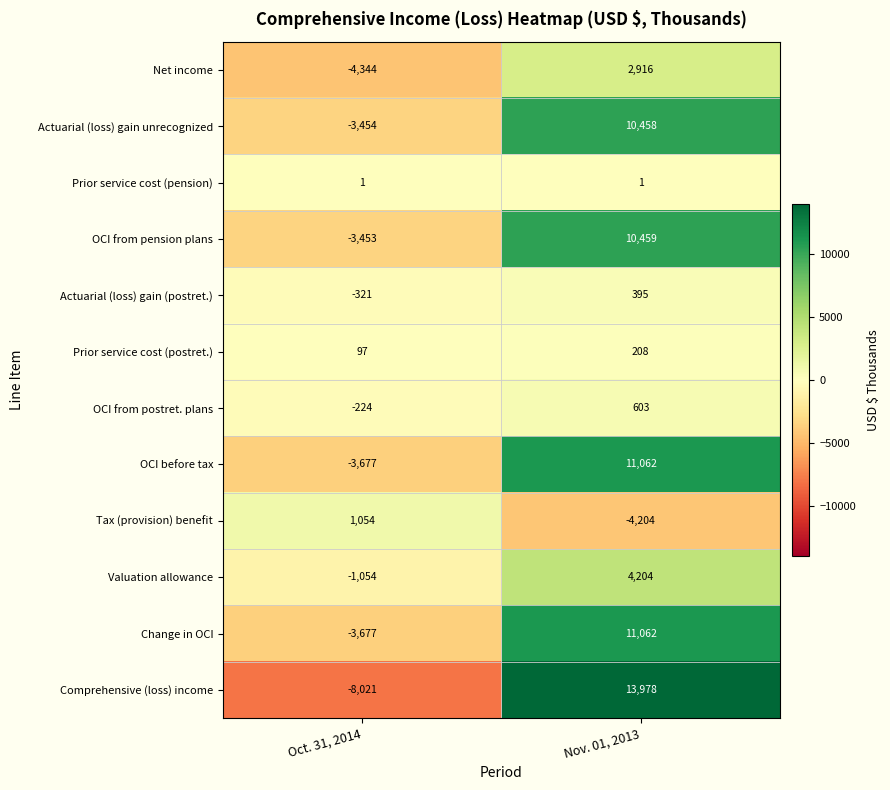

What is the sum of all Change in OCI values?

7385